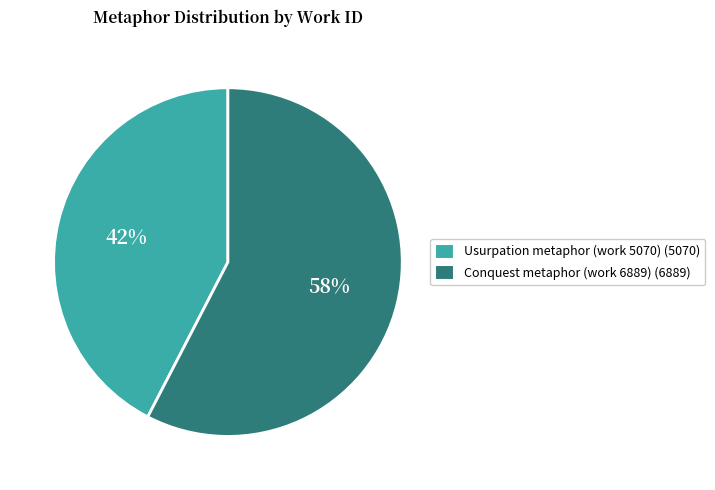

Is there a majority slice in this chart?

Yes